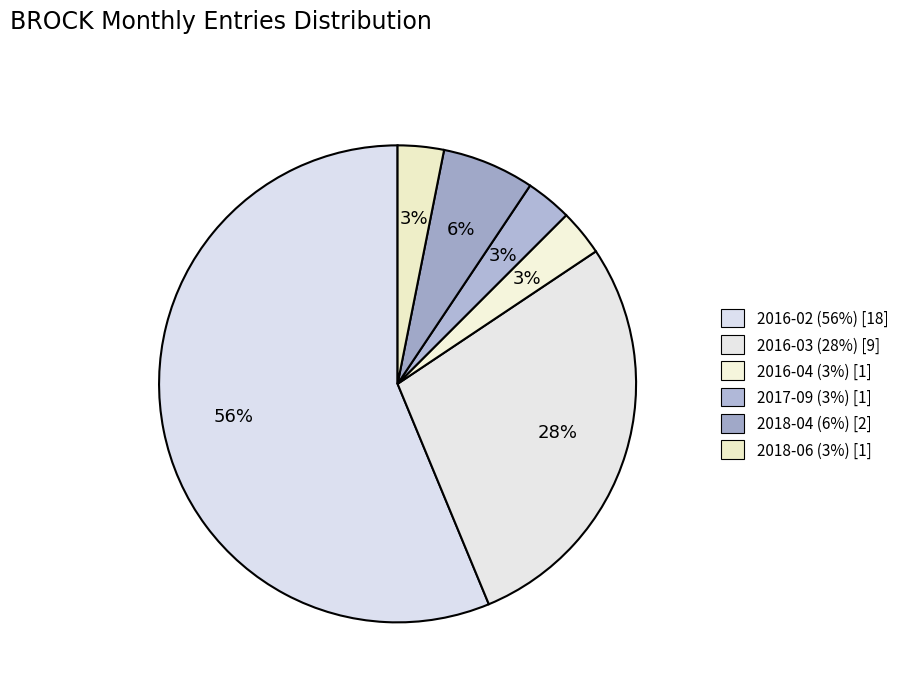

Which slice represents more than half of the pie?

2016-02